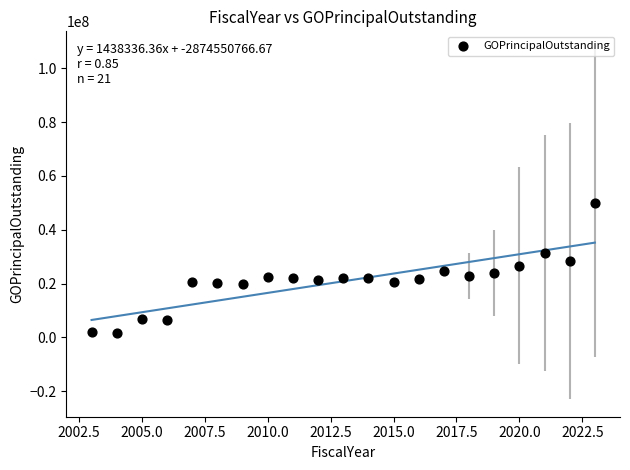

What is the range of Y values (max minus min)?

48212000